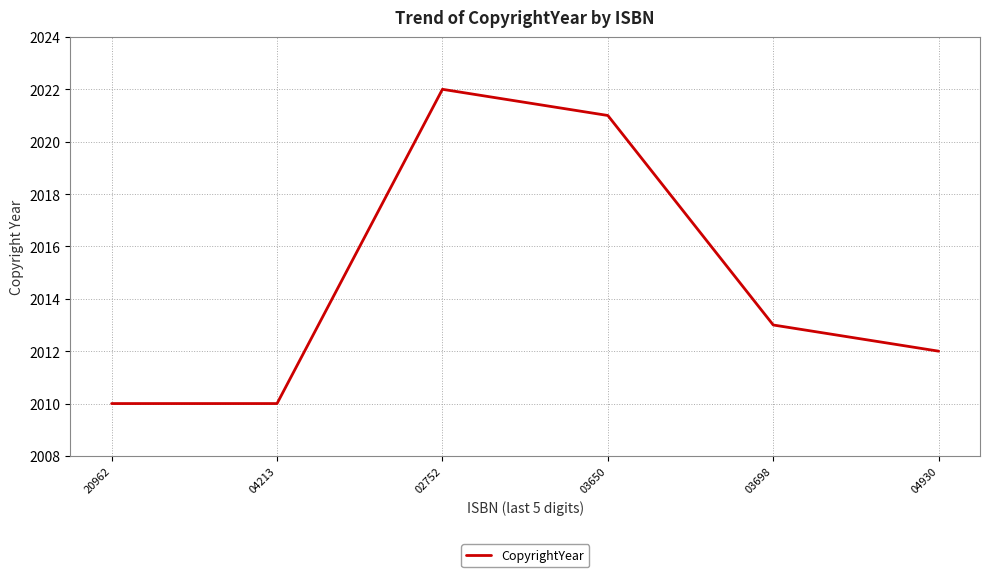

Between 02752 and 20962, which is larger?

02752